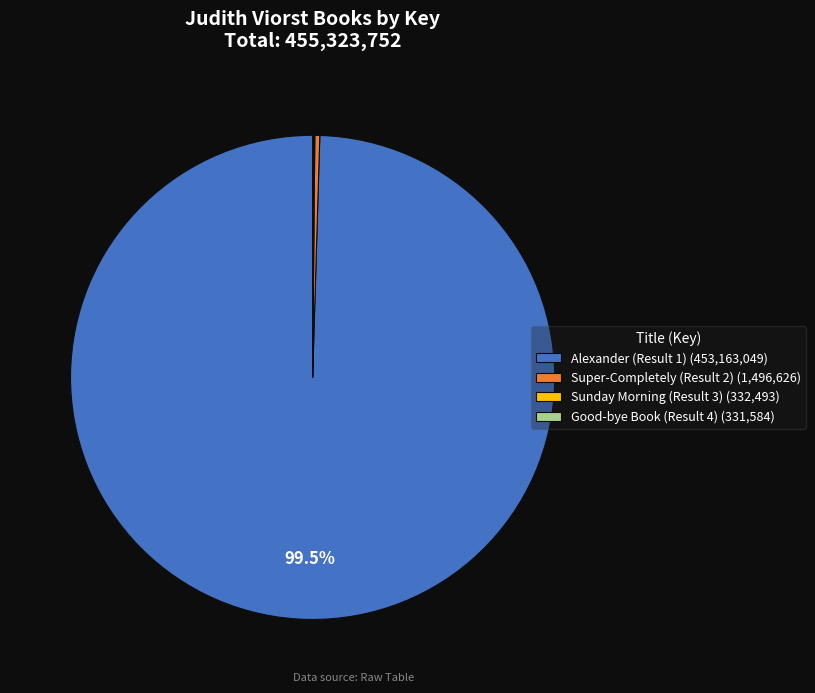

Between Alexander (Result 1) (453,163,049) and Super-Completely (Result 2) (1,496,626), which is larger?

Alexander (Result 1) (453,163,049)